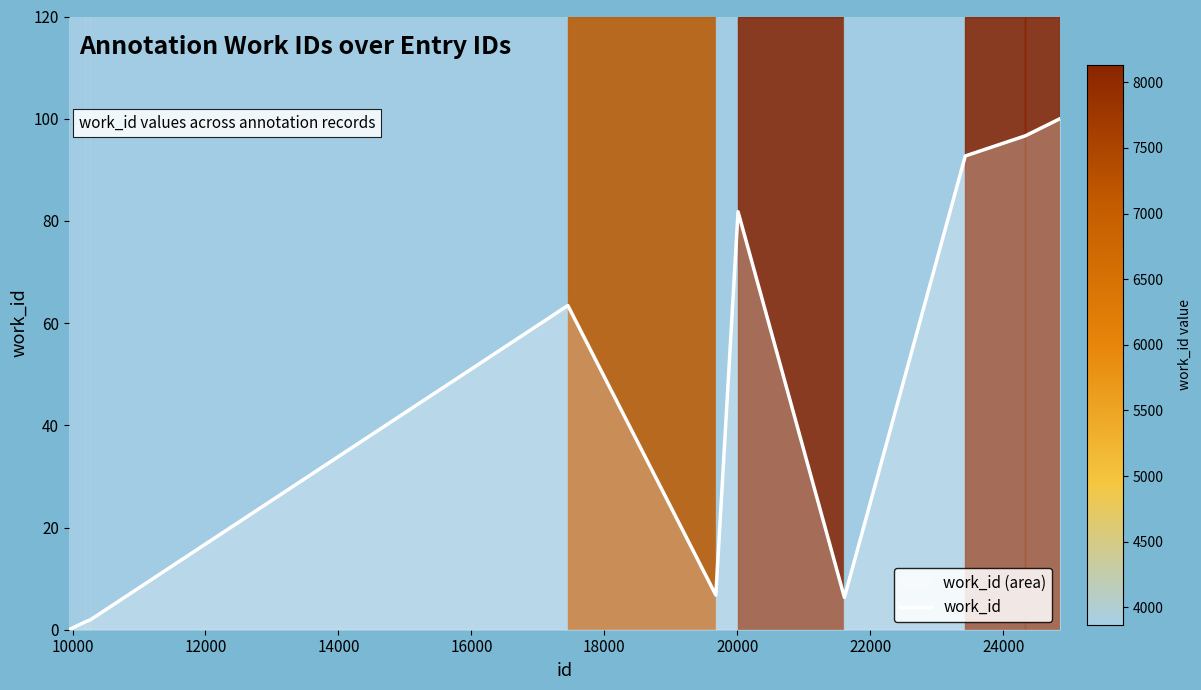

What is the greatest value displayed?

100.0